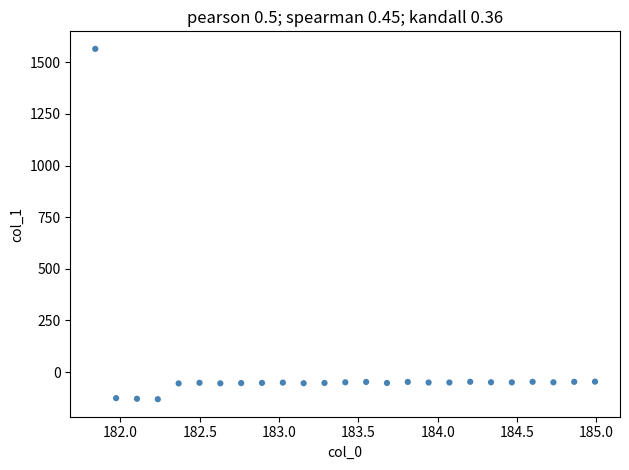

What is the range of Y values (max minus min)?

1696.0